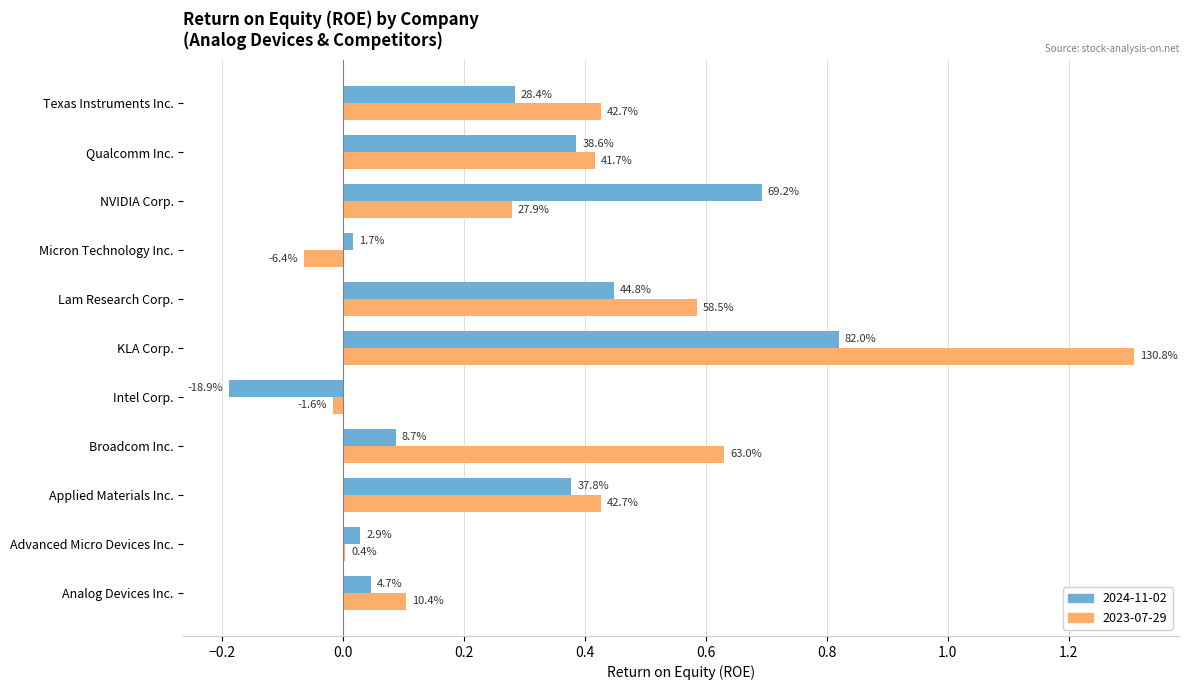

How many bars are there in total?

22